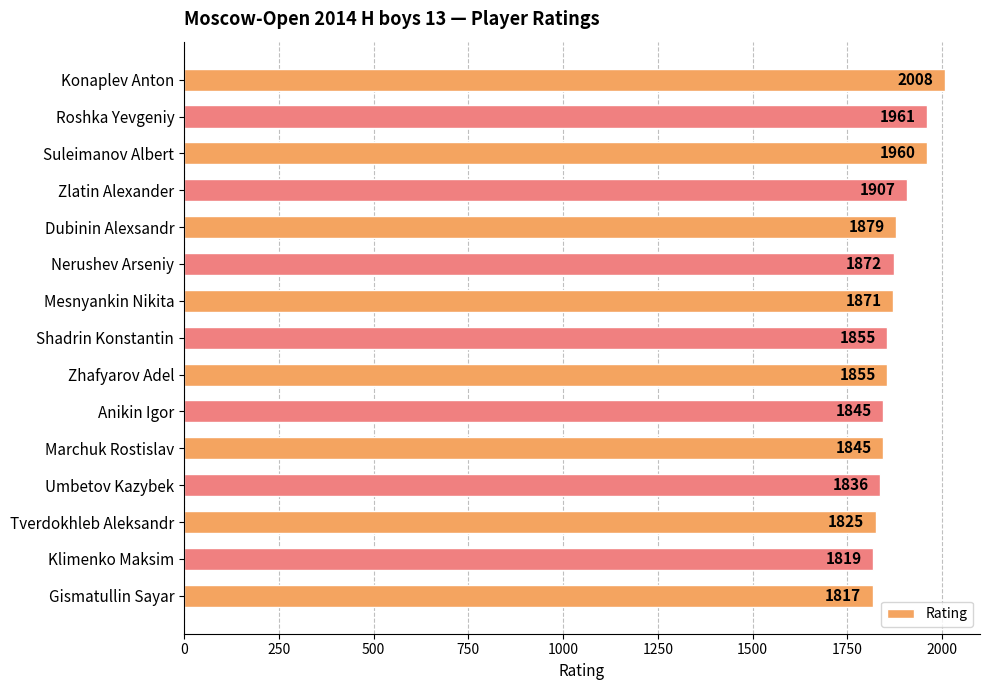

How many values are below 1855?

6